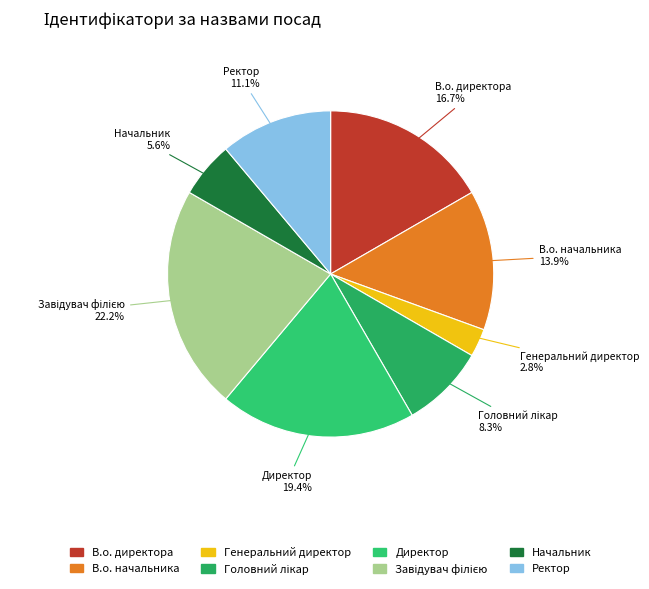

What is the smallest slice in the pie chart?

Генеральний директор